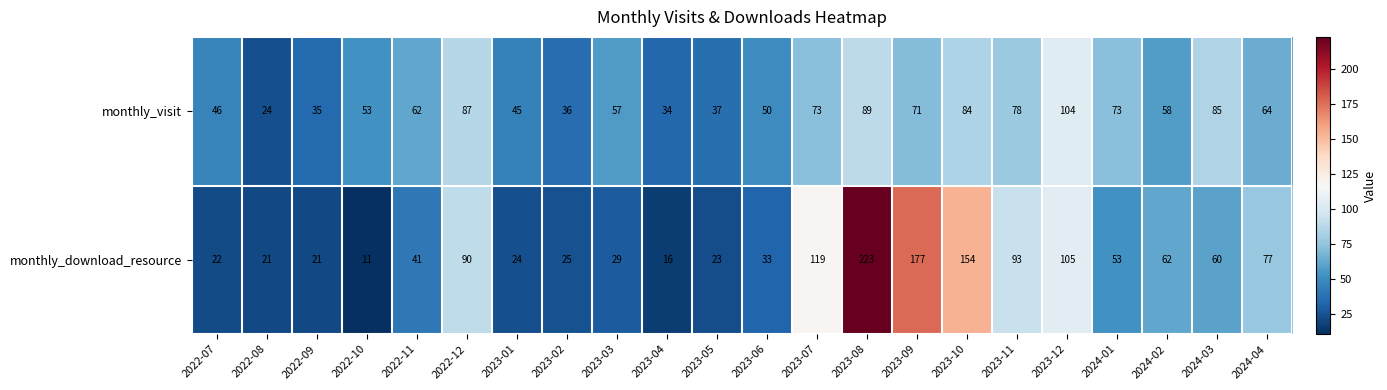

Rank the series by their average value, from highest to lowest.

monthly_download_resource, monthly_visit